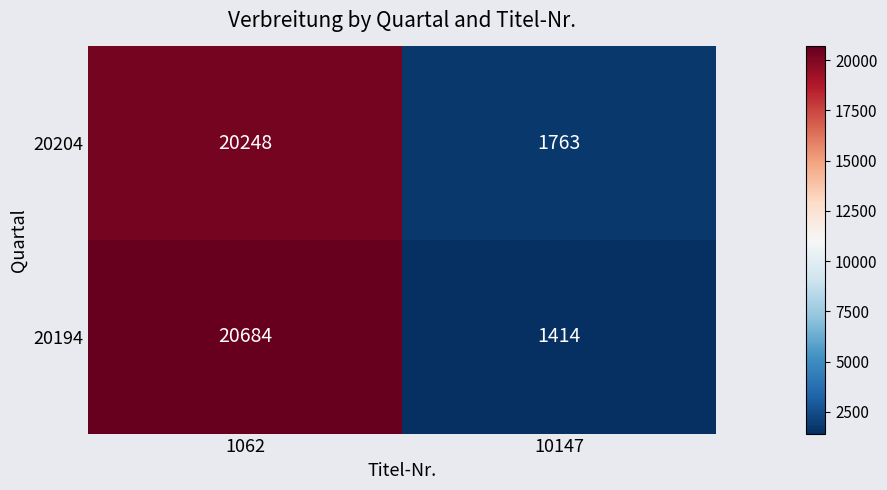

Which label corresponds to the smallest value in the chart?

10147